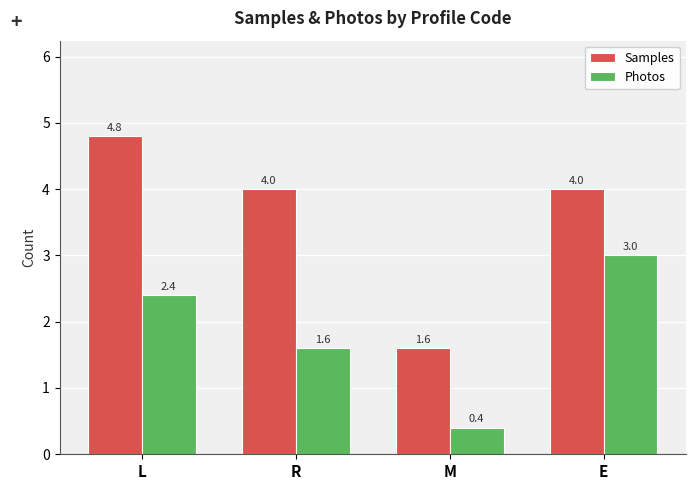

The Samples series shows 2.1 at R. True or false?

False